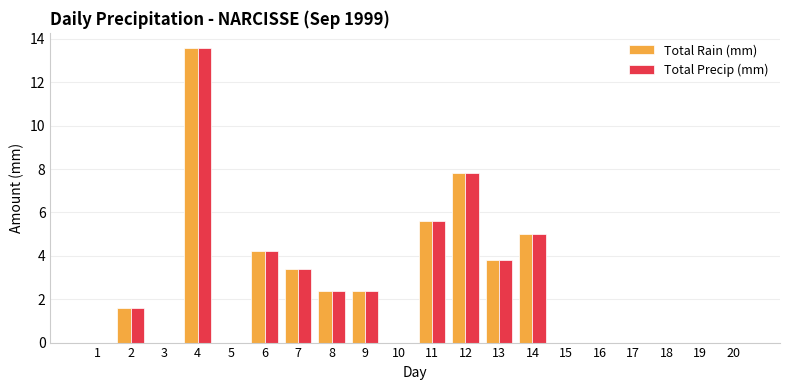

Reading left to right, extract all data points from this chart.

Total Rain (mm): 0.0	1.6	0.0	13.6	0.0	4.2	3.4	2.4	2.4	0.0	5.6	7.8	3.8	5.0	0.0	0.0	0.0	0.0	0.0	0.0
Total Precip (mm): 0.0	1.6	0.0	13.6	0.0	4.2	3.4	2.4	2.4	0.0	5.6	7.8	3.8	5.0	0.0	0.0	0.0	0.0	0.0	0.0